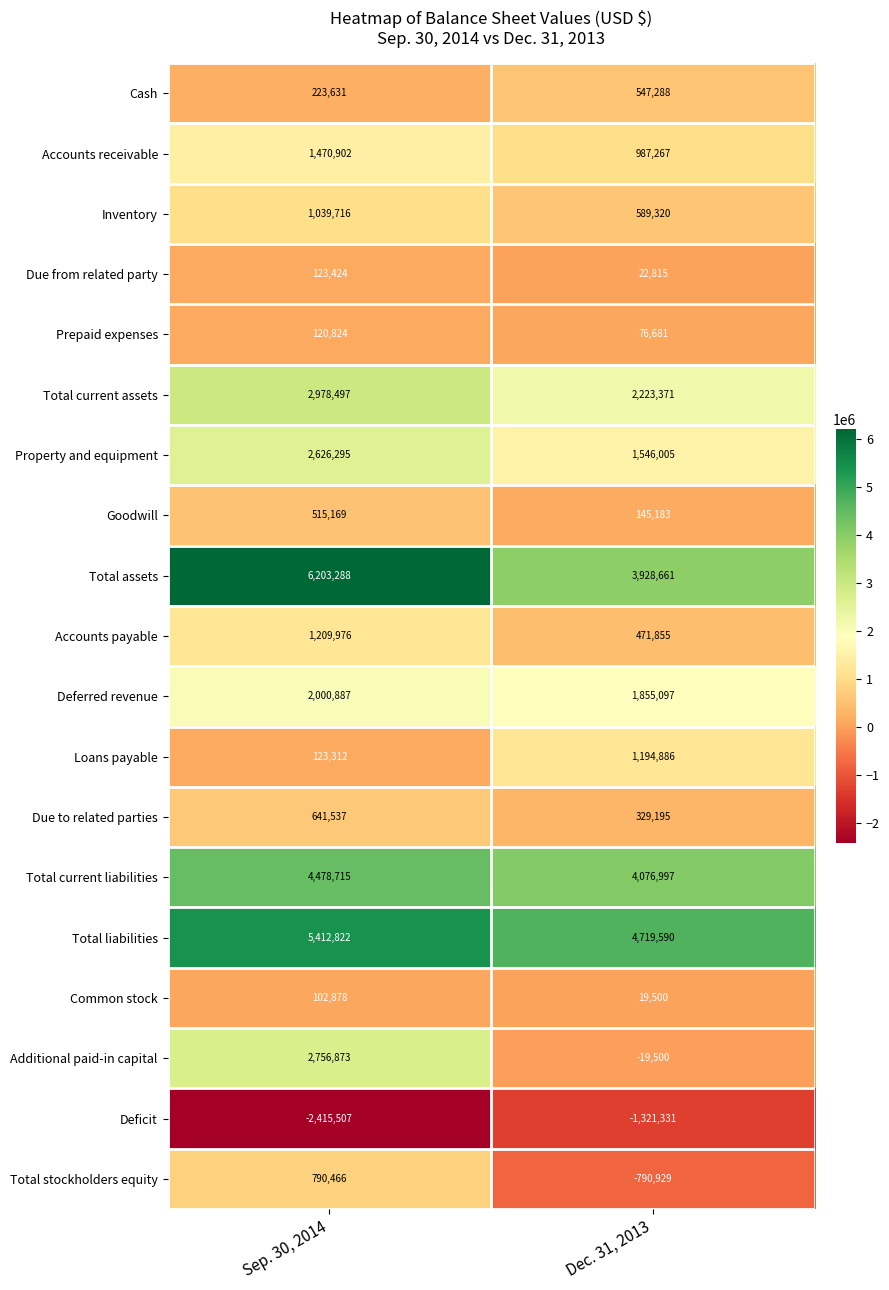

What is the difference between the maximum and minimum values in the Cash series?

323657